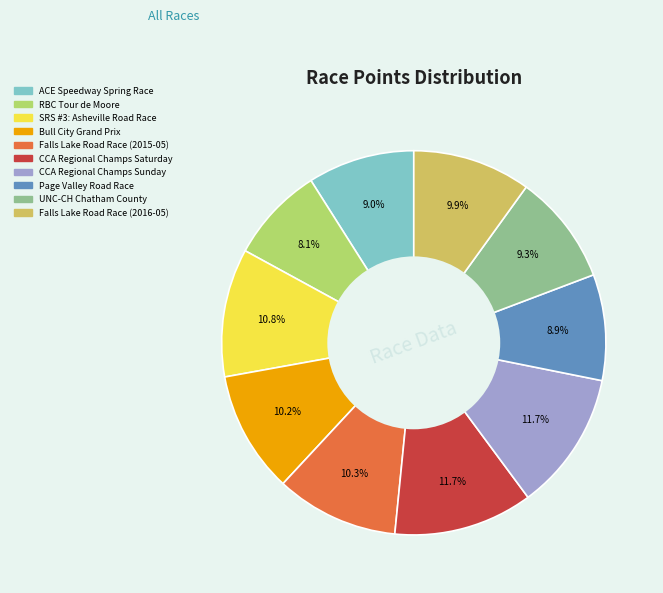

Approximately how many times larger is the value at RBC Tour de Moore compared to CCA Regional Champs Sunday?

0.7